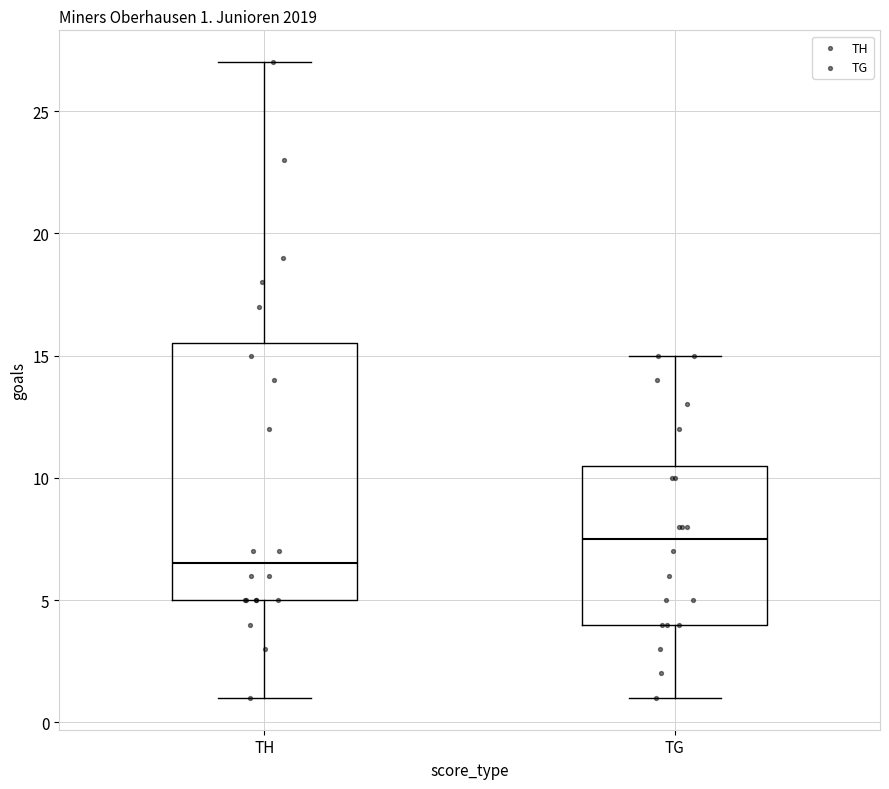

Comparing the boxes themselves (not the whiskers), which one is the tallest?

TH